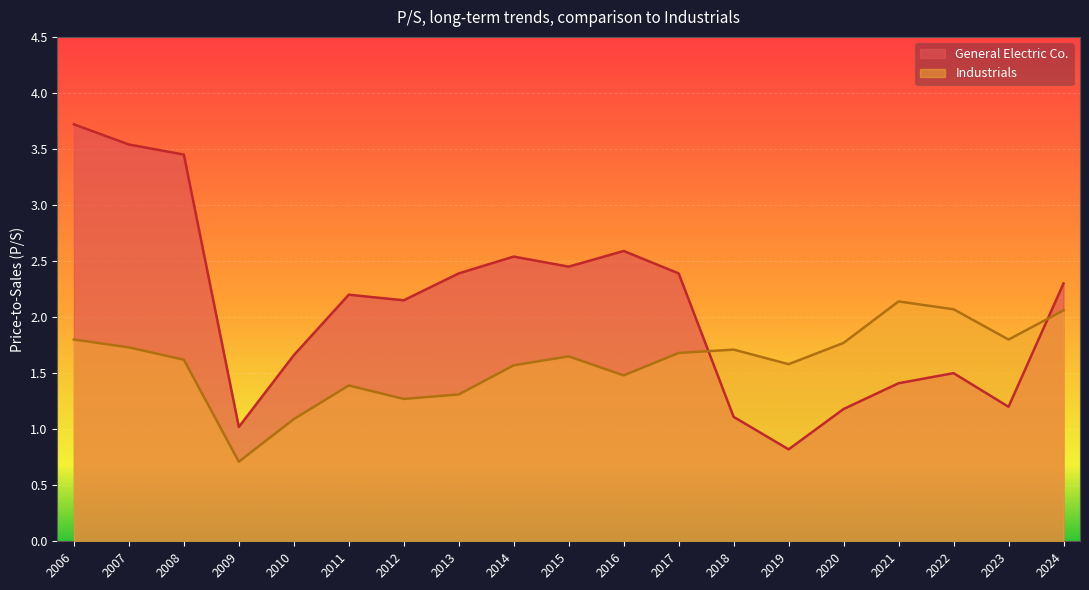

In General Electric Co., how many points are lower than both neighbors (excluding endpoints)?

5